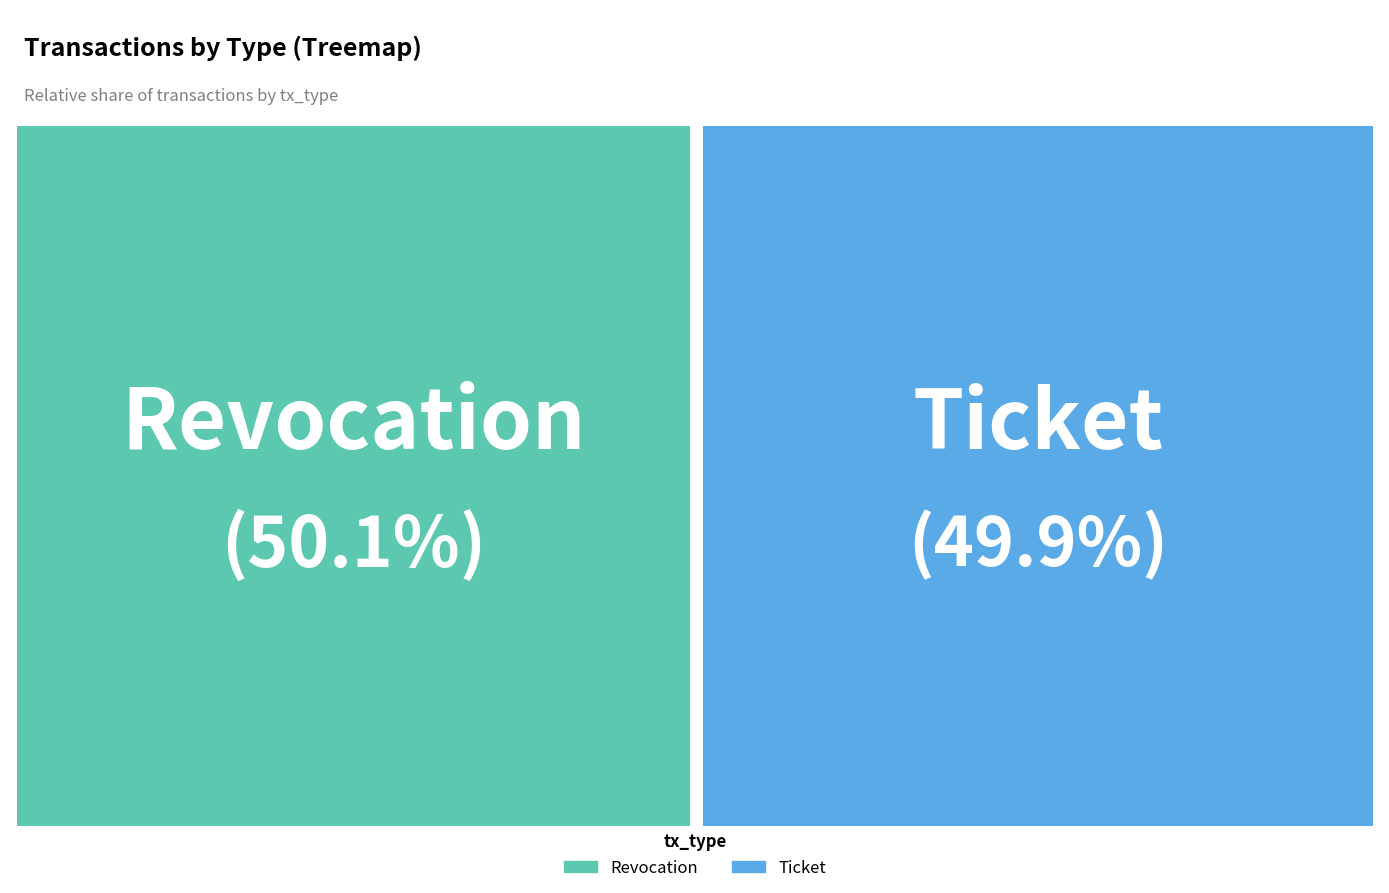

What is the change in value from Revocation to Ticket?

-7700485